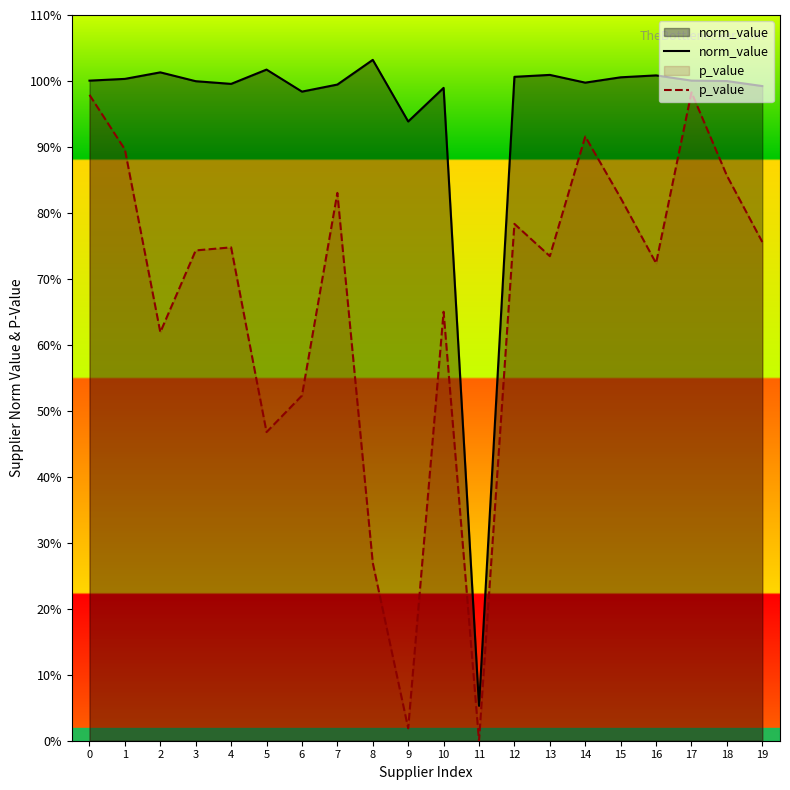

At how many categories does at least one series exceed 0?

20